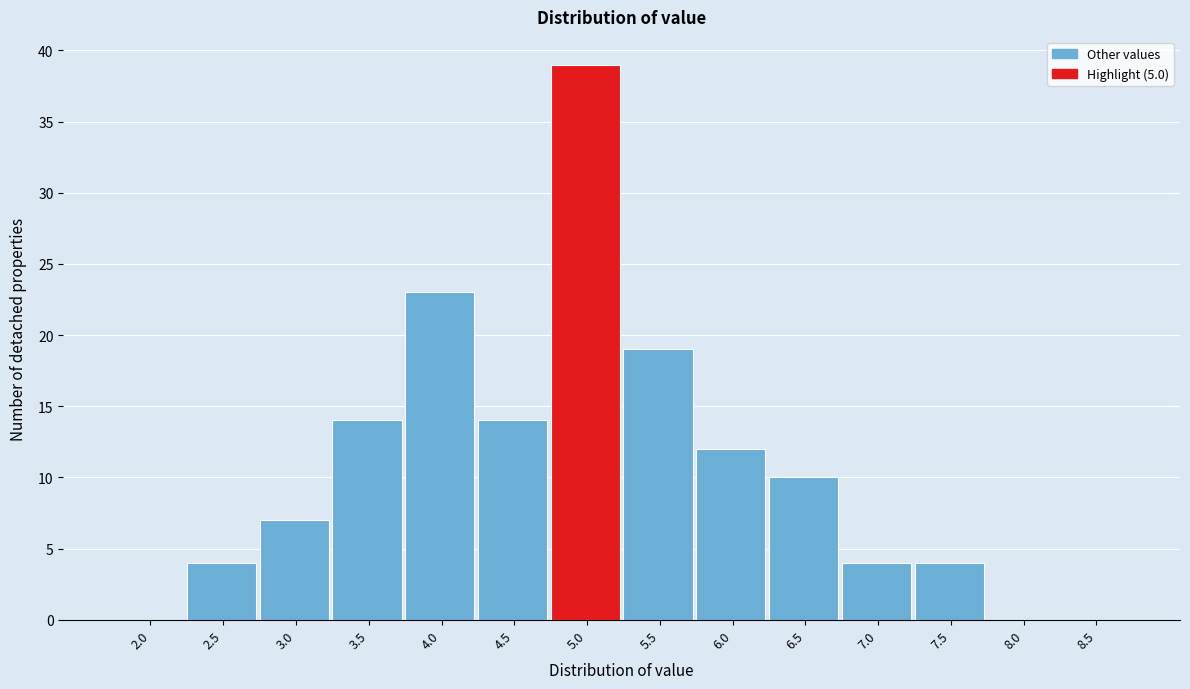

Reading left to right, what are all the values shown in this chart?

2.0=0	2.5=4	3.0=7	3.5=14	4.0=23	4.5=14	5.0=39	5.5=19	6.0=12	6.5=10	7.0=4	7.5=4	8.0=0	8.5=0